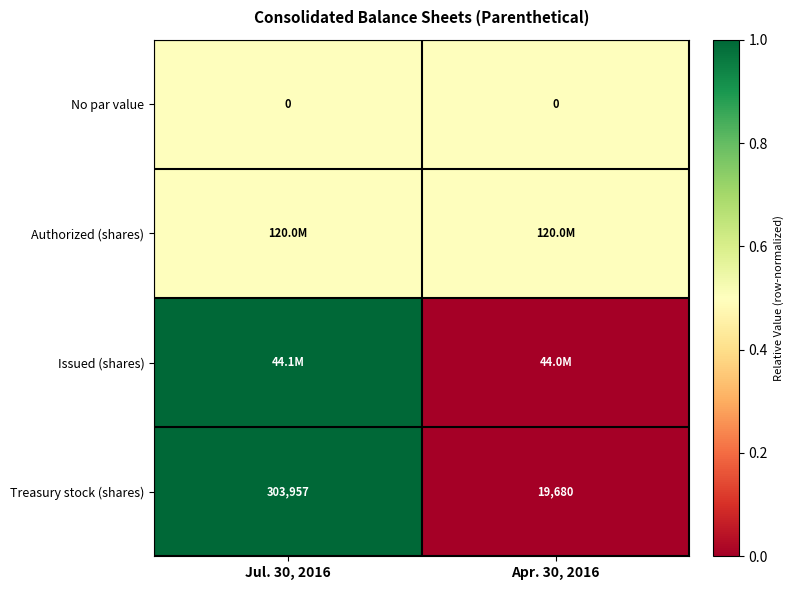

What is the sum of all Treasury stock (shares) values?

323637.0